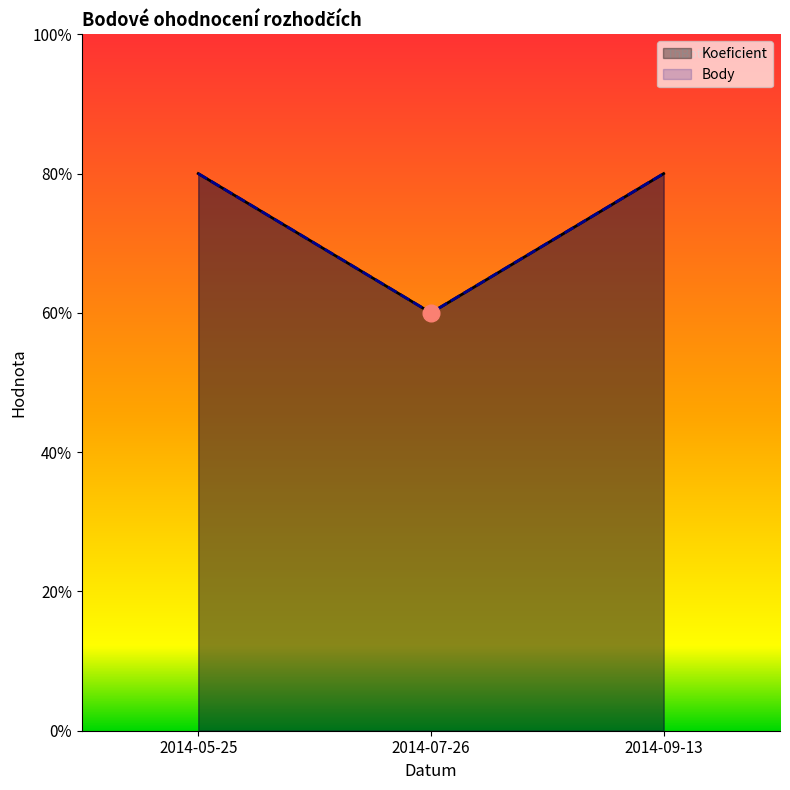

Is the value of Body at 2014-09-13 greater than the value of Koeficient at 2014-09-13?

No